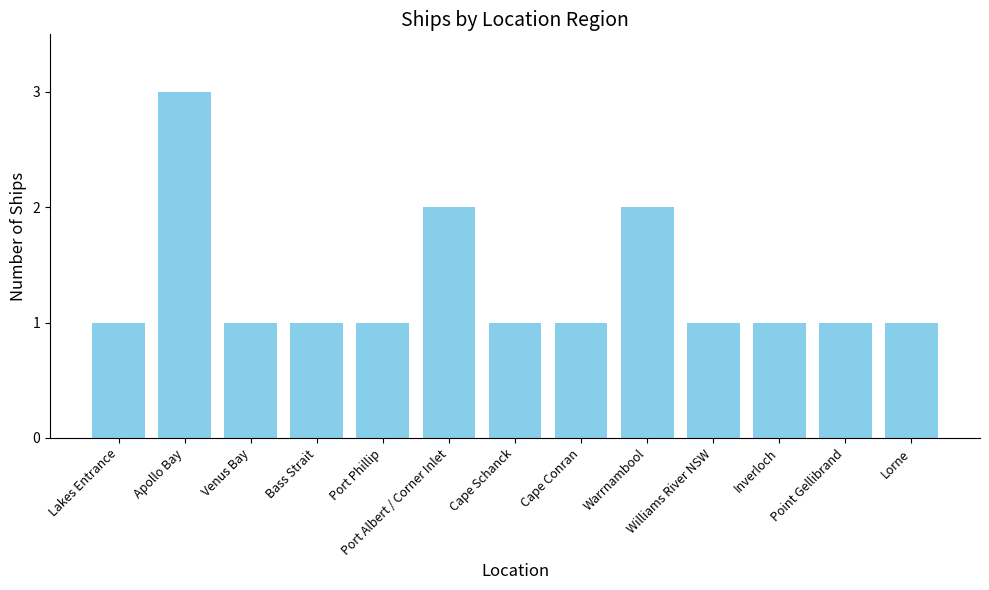

What is the value of the 10th bar from the left?

1